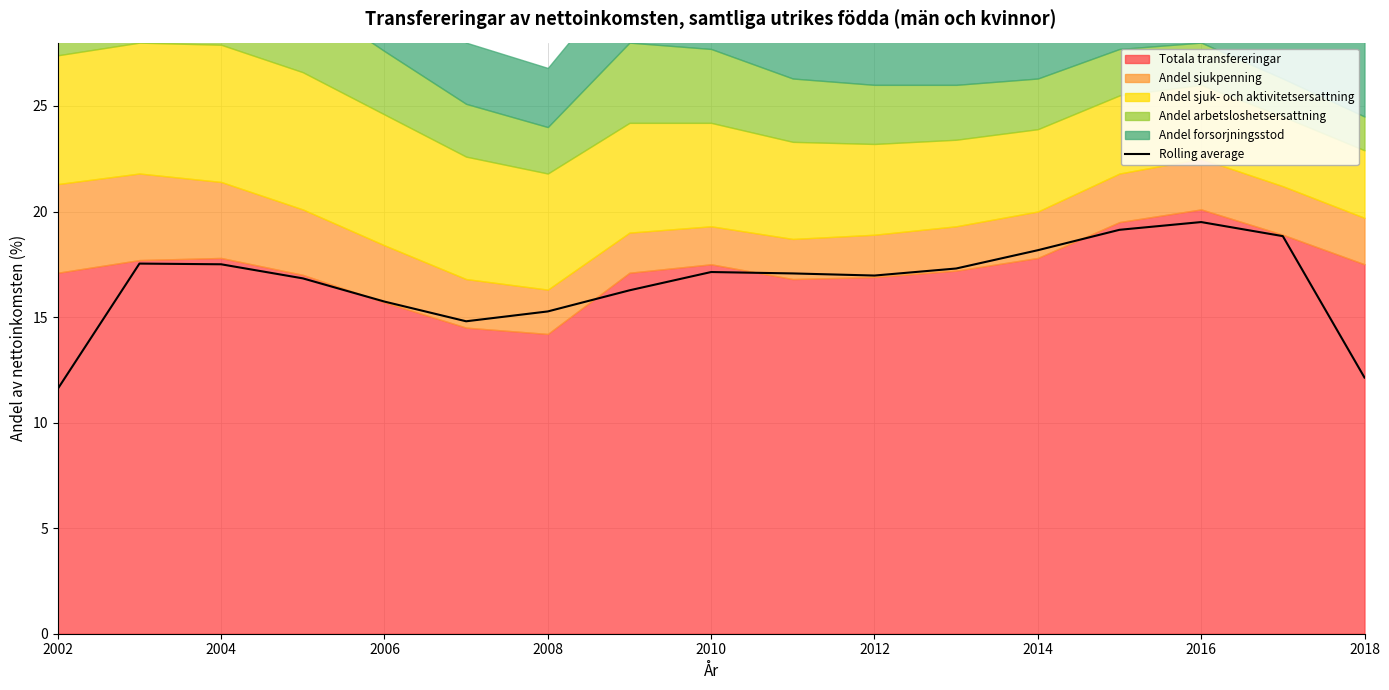

The Rolling average series shows 18.2 at 2014. True or false?

True